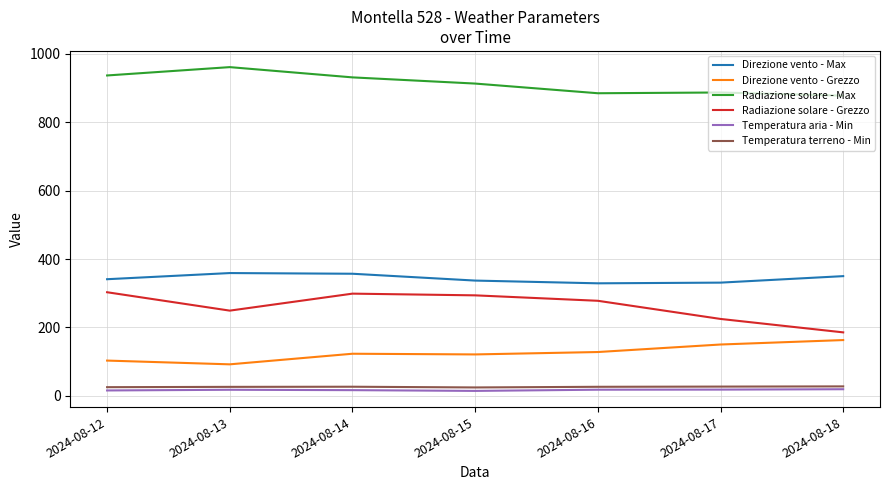

What is the spread (max minus min) of values at 2024-08-17?

869.1